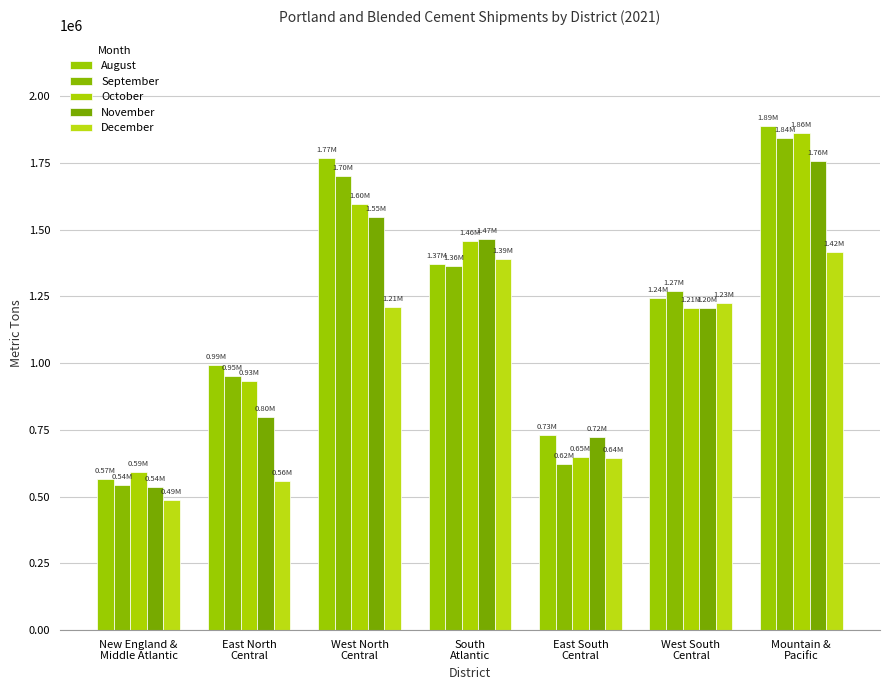

At which category does the chart reach its peak across all series?

Mountain &
Pacific